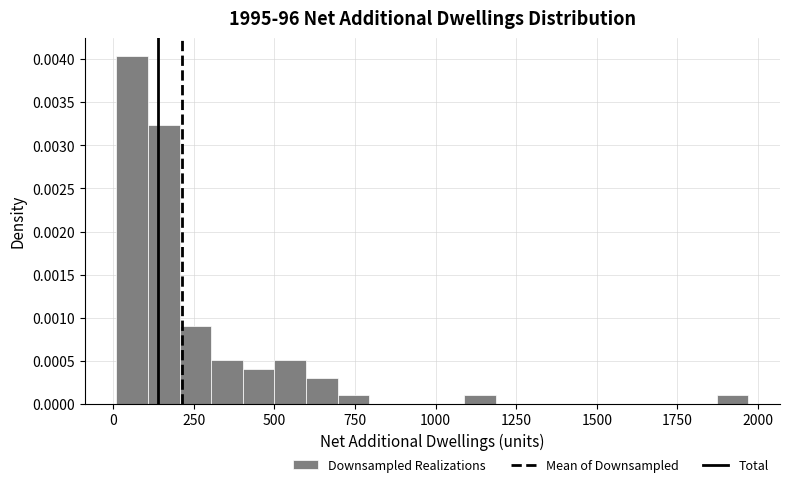

Read against the x-axis, roughly where is the centre of the tallest bar?

50